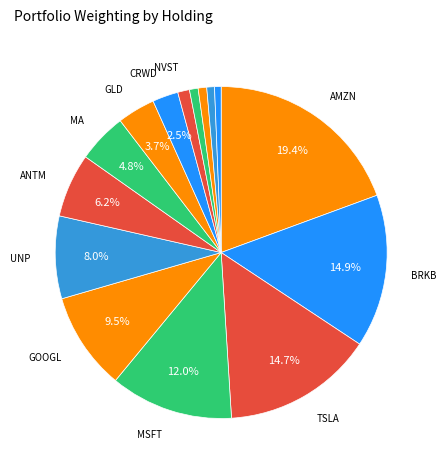

How many segments does this pie chart have?

15